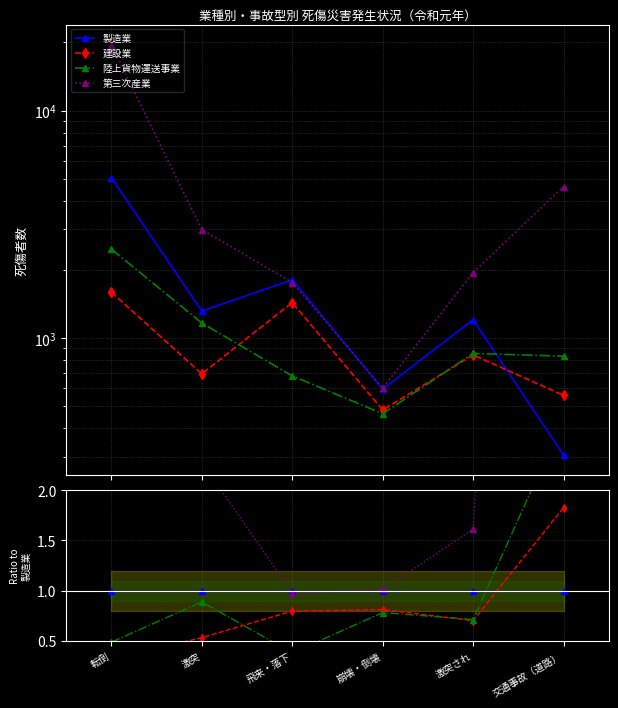

Is this an area chart (filled region under the line)?

No